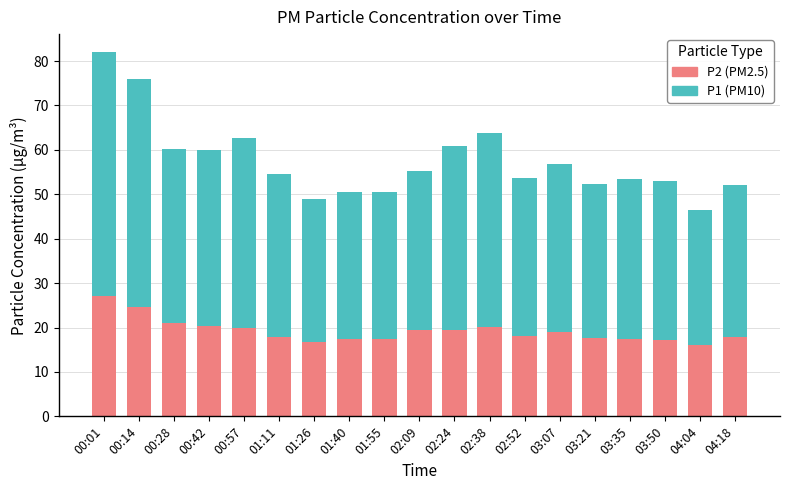

At which category is the sum across all series the highest?

00:01